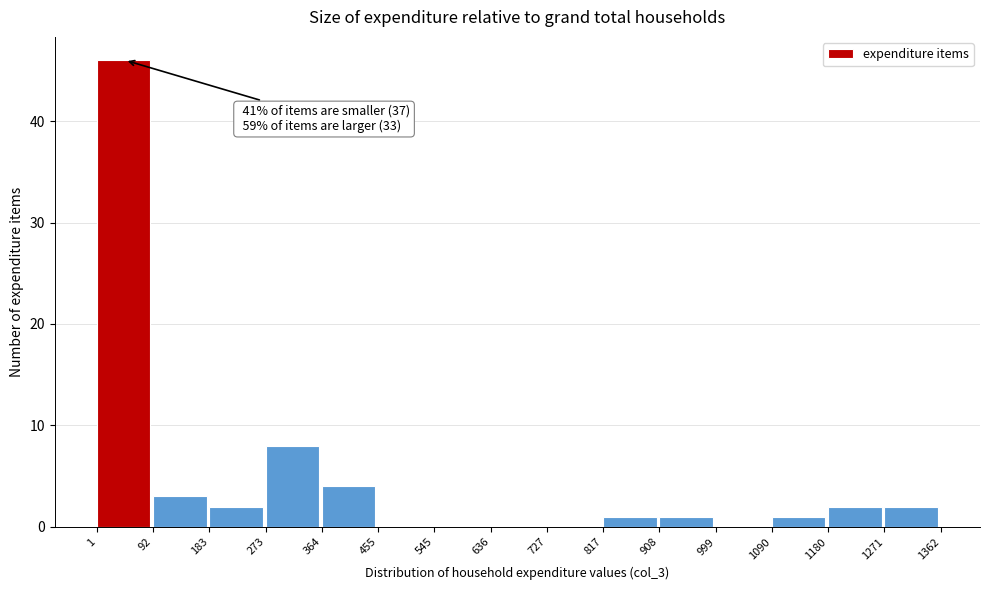

Which range on the x-axis has the tallest bar?

1 to 92